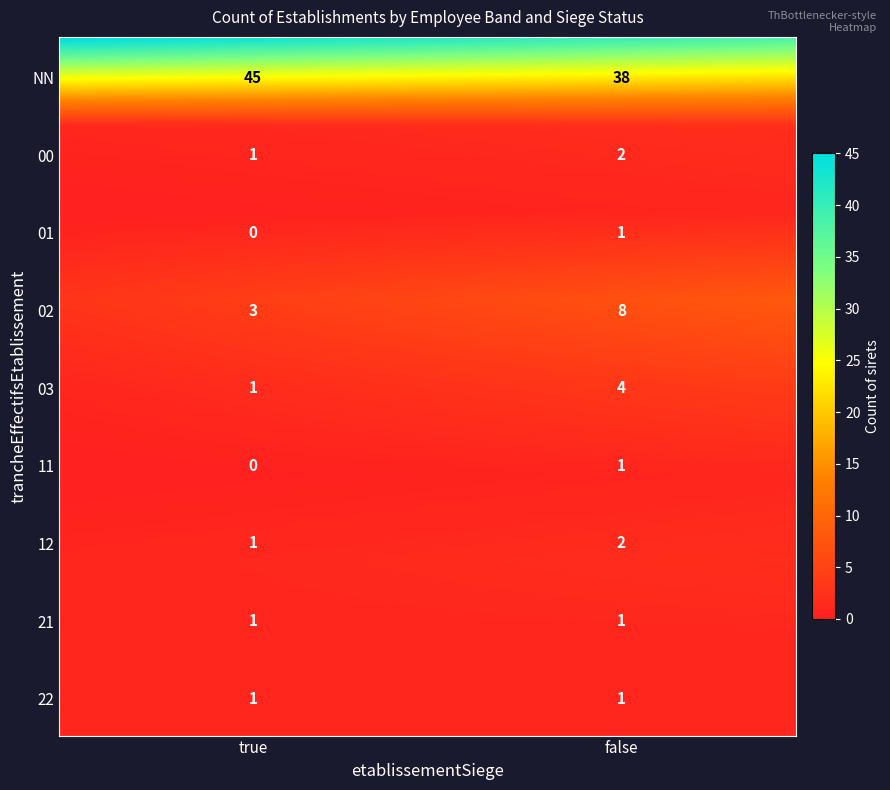

At which label does 00 reach its peak?

false